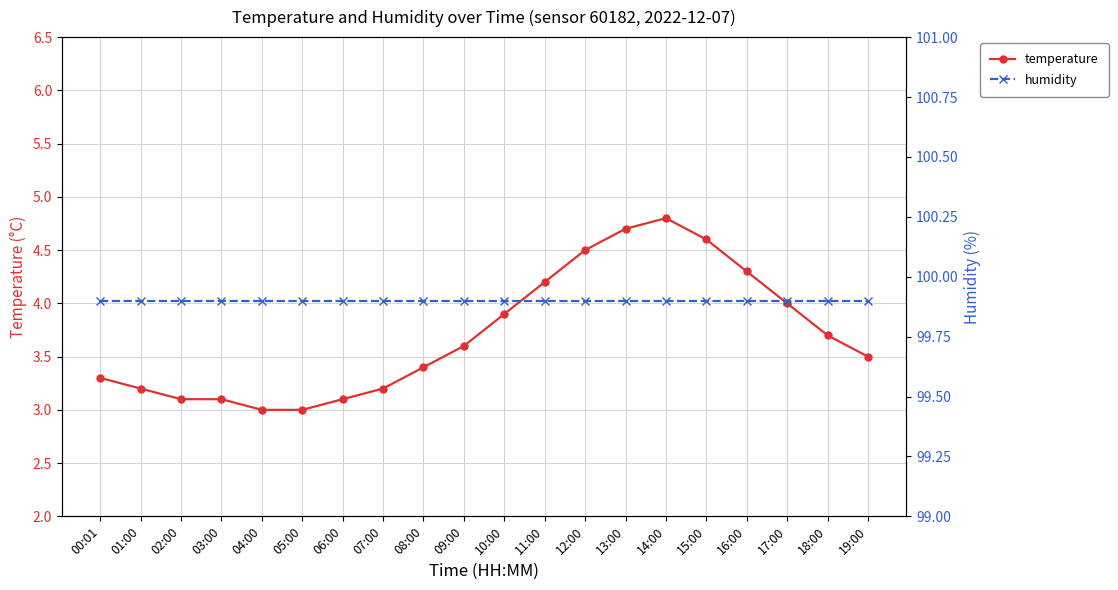

Reading left to right, list all the values displayed in this chart.

temperature: 00:01=3.3	01:00=3.2	02:00=3.1	03:00=3.1	04:00=3.0	05:00=3.0	06:00=3.1	07:00=3.2	08:00=3.4	09:00=3.6	10:00=3.9	11:00=4.2	12:00=4.5	13:00=4.7	14:00=4.8	15:00=4.6	16:00=4.3	17:00=4.0	18:00=3.7	19:00=3.5
humidity: 00:01=99.9	01:00=99.9	02:00=99.9	03:00=99.9	04:00=99.9	05:00=99.9	06:00=99.9	07:00=99.9	08:00=99.9	09:00=99.9	10:00=99.9	11:00=99.9	12:00=99.9	13:00=99.9	14:00=99.9	15:00=99.9	16:00=99.9	17:00=99.9	18:00=99.9	19:00=99.9